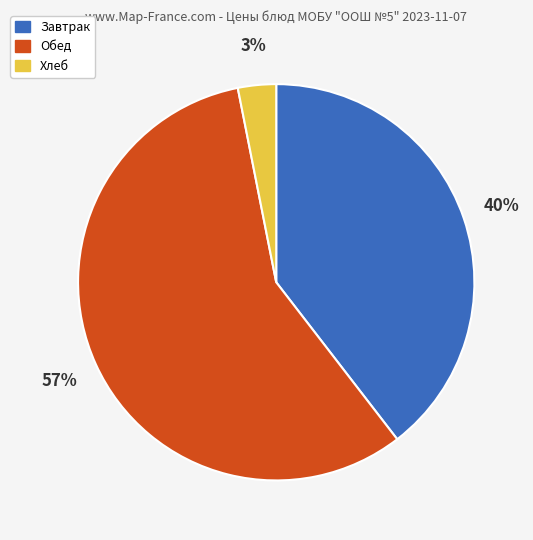

Which has a higher value, Обед or Завтрак?

Обед